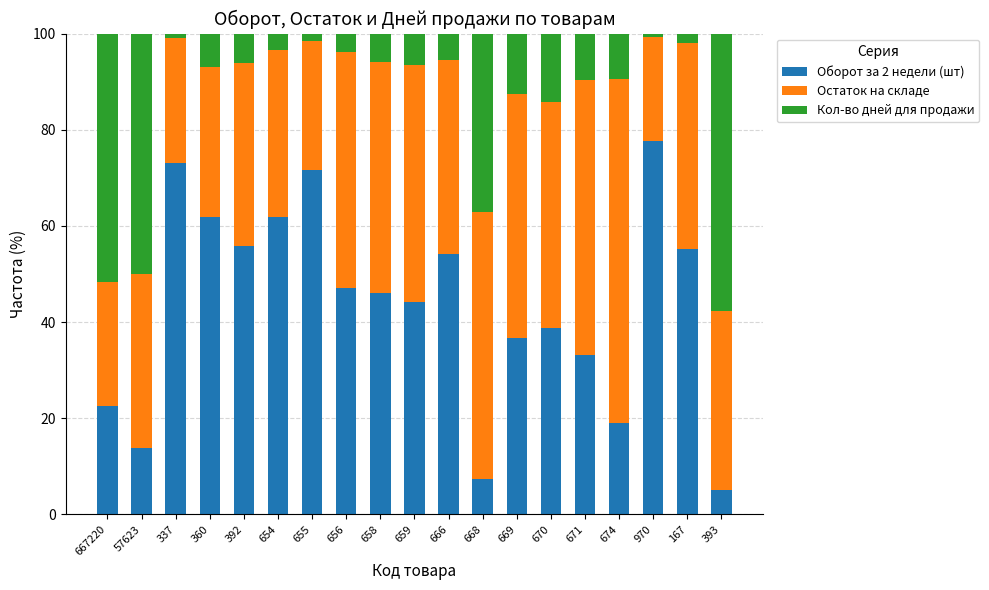

What is the highest value of the Оборот за 2 недели (шт) series?

77.6